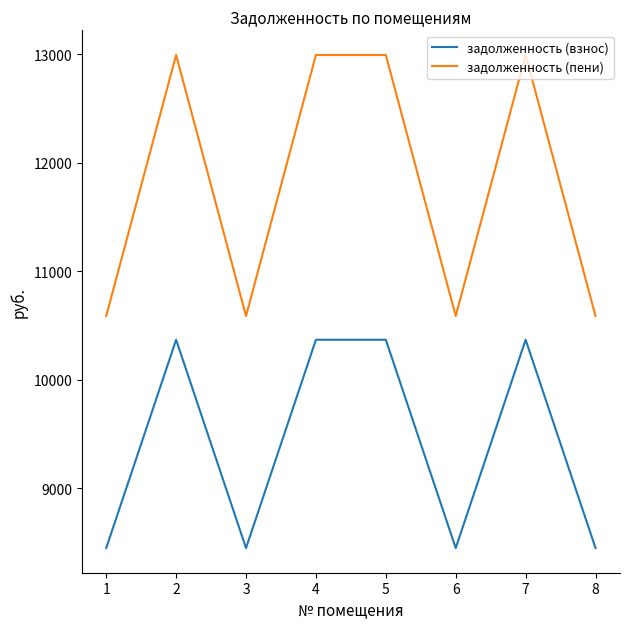

Does the chart have visible grid lines?

No